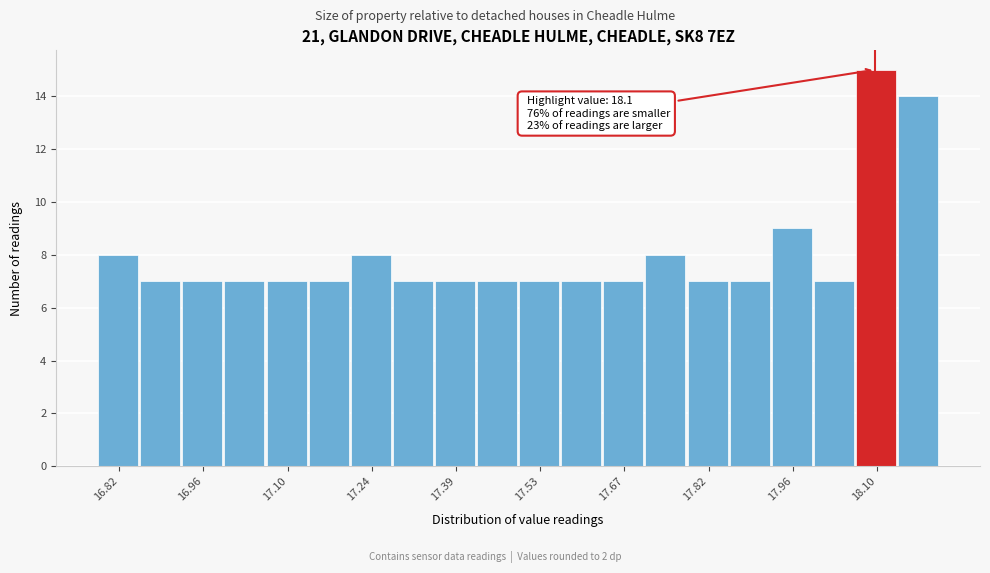

Read against the x-axis, roughly where is the centre of the tallest bar?

18.10